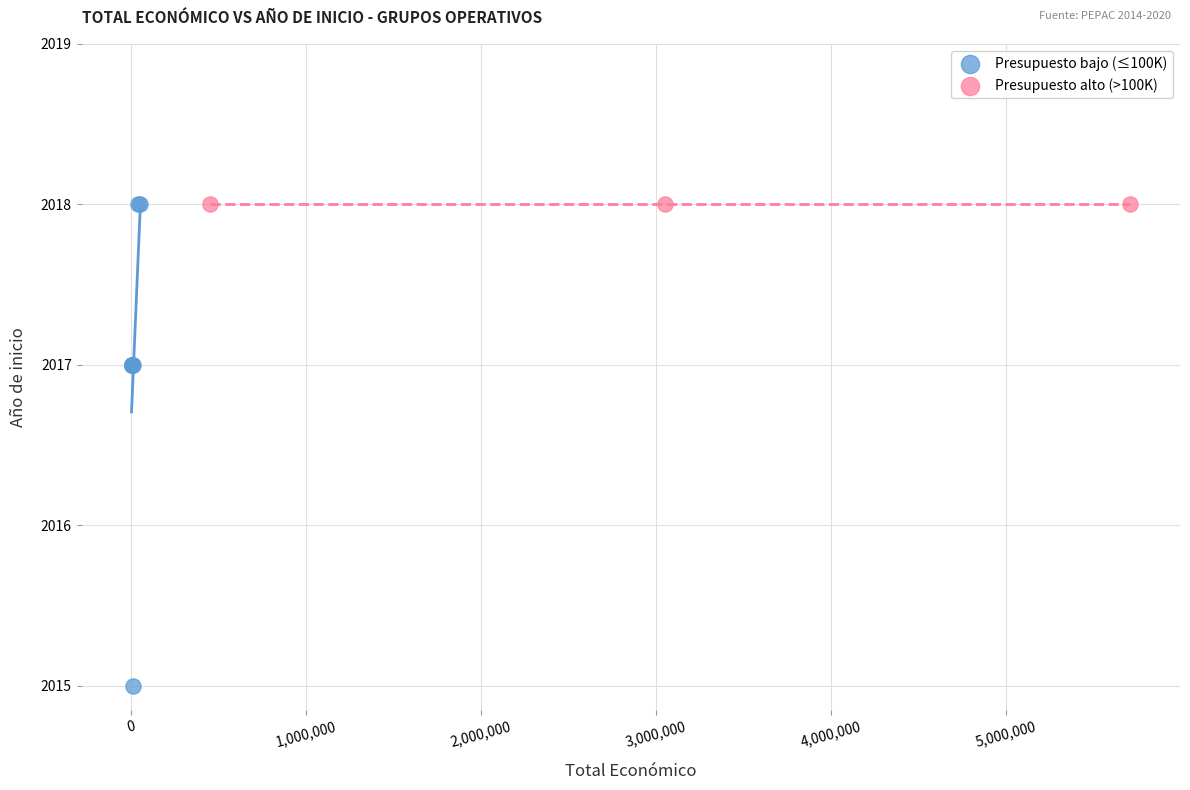

Which series reaches the minimum Y coordinate?

Presupuesto bajo (≤100K)